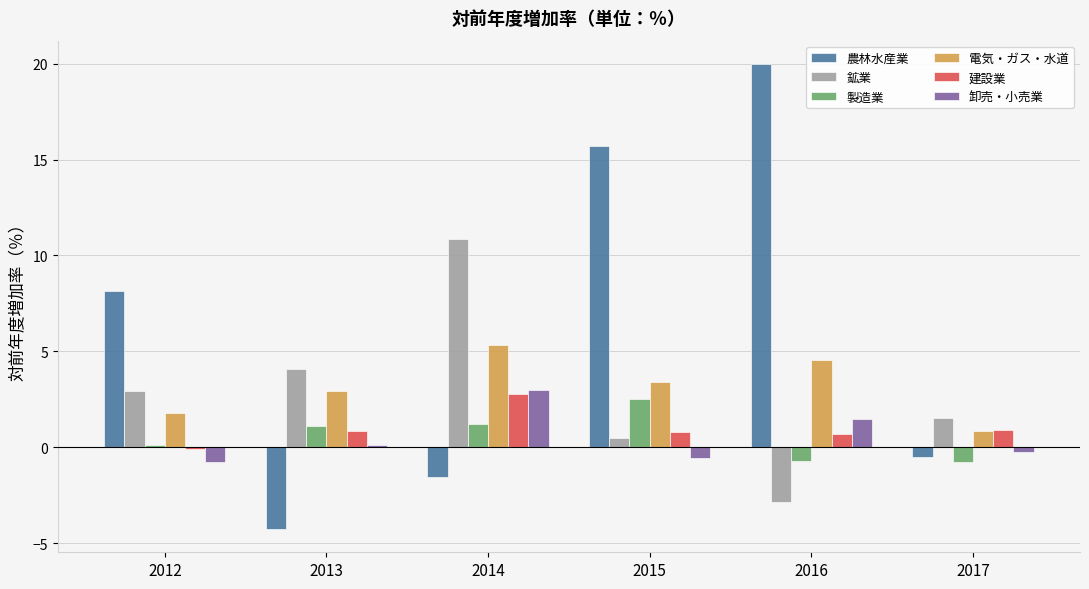

What is the spread (max minus min) of values at 2015?

16.2